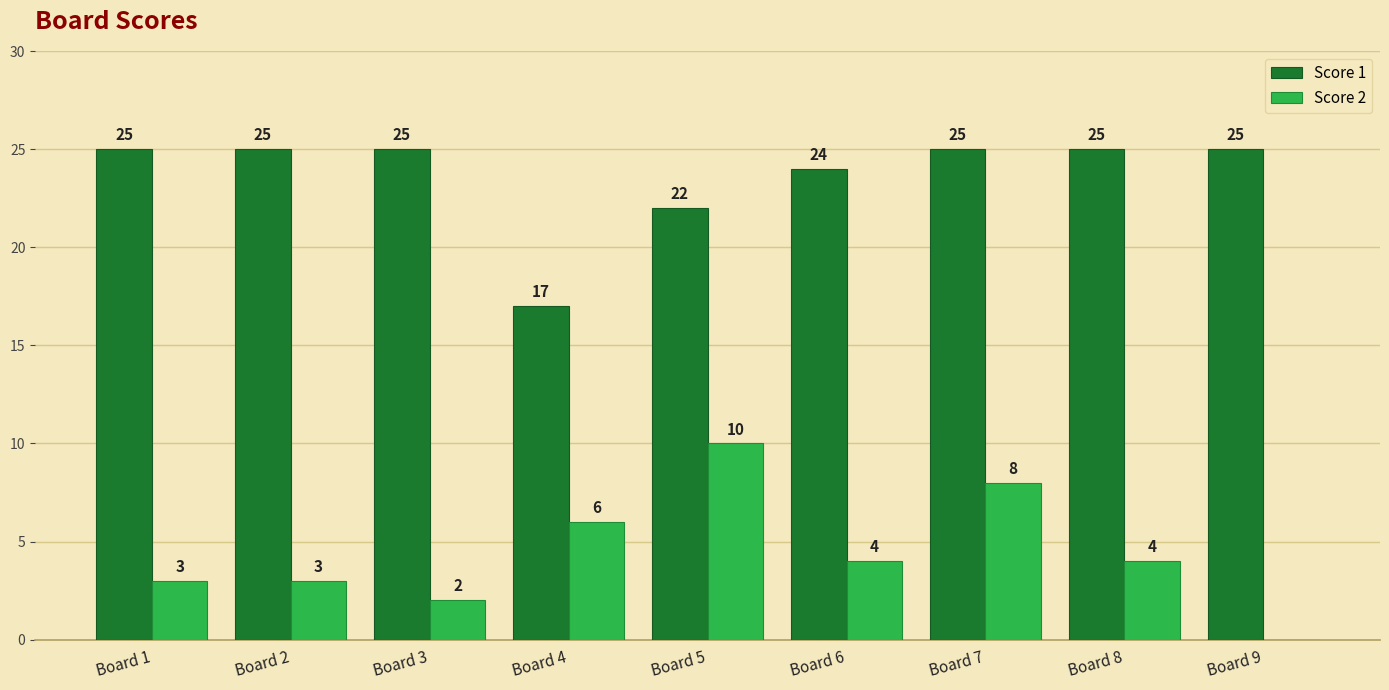

Reading right to left, what are all the values shown in this chart?

Score 1: Board 9=25	Board 8=25	Board 7=25	Board 6=24	Board 5=22	Board 4=17	Board 3=25	Board 2=25	Board 1=25
Score 2: Board 9=0	Board 8=4	Board 7=8	Board 6=4	Board 5=10	Board 4=6	Board 3=2	Board 2=3	Board 1=3